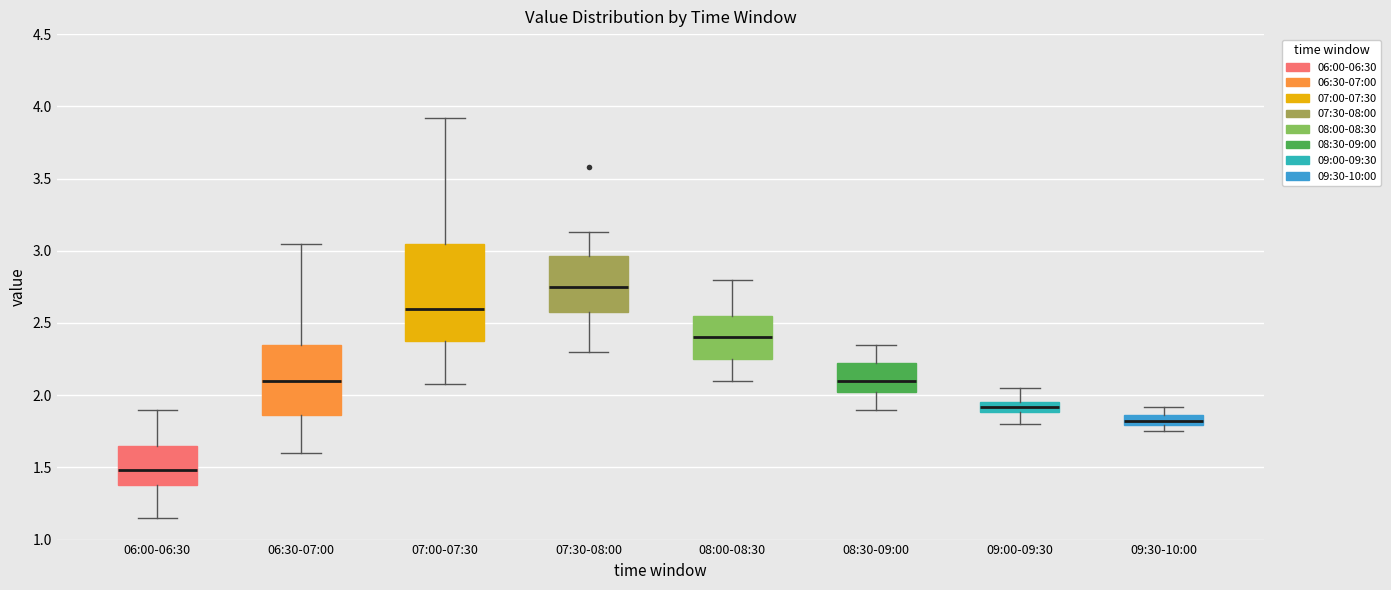

Where does the lower whisker of the box for 06:00-06:30 end on the y-axis? The values are not printed on the chart, so give them approximately, as read against the axis.

1.15